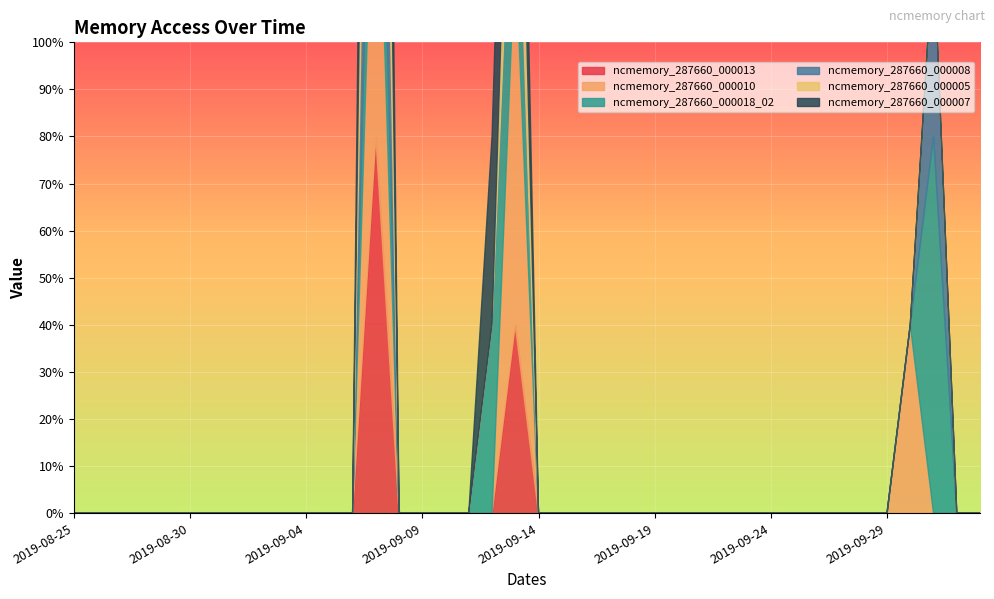

Reading left to right, list all the values displayed in this chart.

ncmemory_287660_000013: 2019-08-25=0	2019-08-26=0	2019-08-27=0	2019-08-28=0	2019-08-29=0	2019-08-30=0	2019-08-31=0	2019-09-01=0	2019-09-02=0	2019-09-03=0	2019-09-04=0	2019-09-05=0	2019-09-06=0	2019-09-07=2	2019-09-08=0	2019-09-09=0	2019-09-10=0	2019-09-11=0	2019-09-12=0	2019-09-13=1	2019-09-14=0	2019-09-15=0	2019-09-16=0	2019-09-17=0	2019-09-18=0	2019-09-19=0	2019-09-20=0	2019-09-21=0	2019-09-22=0	2019-09-23=0	2019-09-24=0	2019-09-25=0	2019-09-26=0	2019-09-27=0	2019-09-28=0	2019-09-29=0	2019-09-30=0	2019-10-01=0	2019-10-02=0	2019-10-03=0
ncmemory_287660_000010: 2019-08-25=0	2019-08-26=0	2019-08-27=0	2019-08-28=0	2019-08-29=0	2019-08-30=0	2019-08-31=0	2019-09-01=0	2019-09-02=0	2019-09-03=0	2019-09-04=0	2019-09-05=0	2019-09-06=0	2019-09-07=2	2019-09-08=0	2019-09-09=0	2019-09-10=0	2019-09-11=0	2019-09-12=0	2019-09-13=2	2019-09-14=0	2019-09-15=0	2019-09-16=0	2019-09-17=0	2019-09-18=0	2019-09-19=0	2019-09-20=0	2019-09-21=0	2019-09-22=0	2019-09-23=0	2019-09-24=0	2019-09-25=0	2019-09-26=0	2019-09-27=0	2019-09-28=0	2019-09-29=0	2019-09-30=1	2019-10-01=0	2019-10-02=0	2019-10-03=0
ncmemory_287660_000018_02: 2019-08-25=0	2019-08-26=0	2019-08-27=0	2019-08-28=0	2019-08-29=0	2019-08-30=0	2019-08-31=0	2019-09-01=0	2019-09-02=0	2019-09-03=0	2019-09-04=0	2019-09-05=0	2019-09-06=0	2019-09-07=1	2019-09-08=0	2019-09-09=0	2019-09-10=0	2019-09-11=0	2019-09-12=1	2019-09-13=1	2019-09-14=0	2019-09-15=0	2019-09-16=0	2019-09-17=0	2019-09-18=0	2019-09-19=0	2019-09-20=0	2019-09-21=0	2019-09-22=0	2019-09-23=0	2019-09-24=0	2019-09-25=0	2019-09-26=0	2019-09-27=0	2019-09-28=0	2019-09-29=0	2019-09-30=0	2019-10-01=2	2019-10-02=0	2019-10-03=0
ncmemory_287660_000008: 2019-08-25=0	2019-08-26=0	2019-08-27=0	2019-08-28=0	2019-08-29=0	2019-08-30=0	2019-08-31=0	2019-09-01=0	2019-09-02=0	2019-09-03=0	2019-09-04=0	2019-09-05=0	2019-09-06=0	2019-09-07=2	2019-09-08=0	2019-09-09=0	2019-09-10=0	2019-09-11=0	2019-09-12=0	2019-09-13=0	2019-09-14=0	2019-09-15=0	2019-09-16=0	2019-09-17=0	2019-09-18=0	2019-09-19=0	2019-09-20=0	2019-09-21=0	2019-09-22=0	2019-09-23=0	2019-09-24=0	2019-09-25=0	2019-09-26=0	2019-09-27=0	2019-09-28=0	2019-09-29=0	2019-09-30=0	2019-10-01=1	2019-10-02=0	2019-10-03=0
ncmemory_287660_000005: 2019-08-25=0	2019-08-26=0	2019-08-27=0	2019-08-28=0	2019-08-29=0	2019-08-30=0	2019-08-31=0	2019-09-01=0	2019-09-02=0	2019-09-03=0	2019-09-04=0	2019-09-05=0	2019-09-06=0	2019-09-07=2	2019-09-08=0	2019-09-09=0	2019-09-10=0	2019-09-11=0	2019-09-12=0	2019-09-13=1	2019-09-14=0	2019-09-15=0	2019-09-16=0	2019-09-17=0	2019-09-18=0	2019-09-19=0	2019-09-20=0	2019-09-21=0	2019-09-22=0	2019-09-23=0	2019-09-24=0	2019-09-25=0	2019-09-26=0	2019-09-27=0	2019-09-28=0	2019-09-29=0	2019-09-30=0	2019-10-01=0	2019-10-02=0	2019-10-03=0
ncmemory_287660_000007: 2019-08-25=0	2019-08-26=0	2019-08-27=0	2019-08-28=0	2019-08-29=0	2019-08-30=0	2019-08-31=0	2019-09-01=0	2019-09-02=0	2019-09-03=0	2019-09-04=0	2019-09-05=0	2019-09-06=0	2019-09-07=2	2019-09-08=0	2019-09-09=0	2019-09-10=0	2019-09-11=0	2019-09-12=1	2019-09-13=1	2019-09-14=0	2019-09-15=0	2019-09-16=0	2019-09-17=0	2019-09-18=0	2019-09-19=0	2019-09-20=0	2019-09-21=0	2019-09-22=0	2019-09-23=0	2019-09-24=0	2019-09-25=0	2019-09-26=0	2019-09-27=0	2019-09-28=0	2019-09-29=0	2019-09-30=0	2019-10-01=0	2019-10-02=0	2019-10-03=0